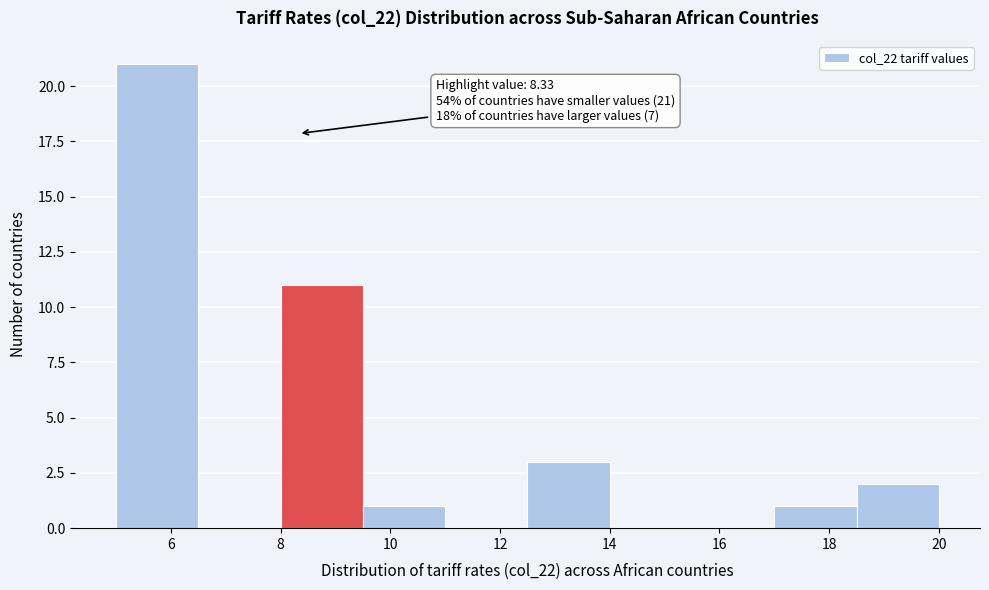

Over which range of the x-axis is the bar tallest?

5.0 to 6.5